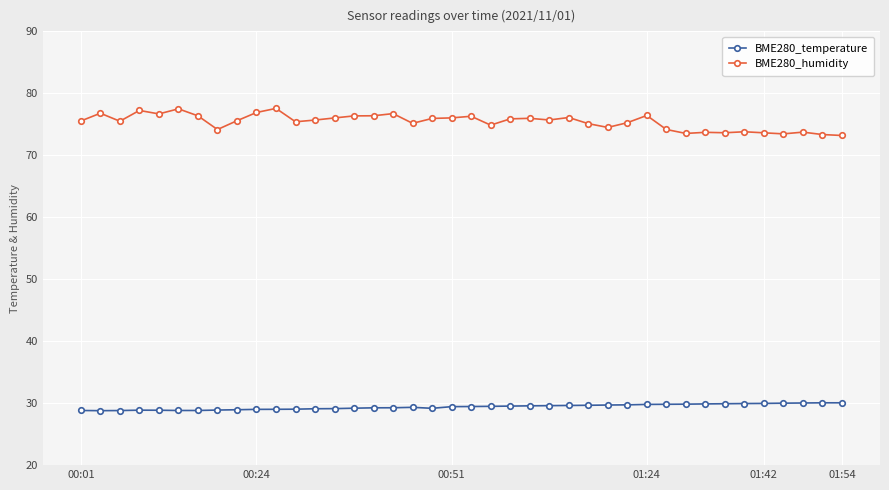

Count the number of data series in this chart.

2